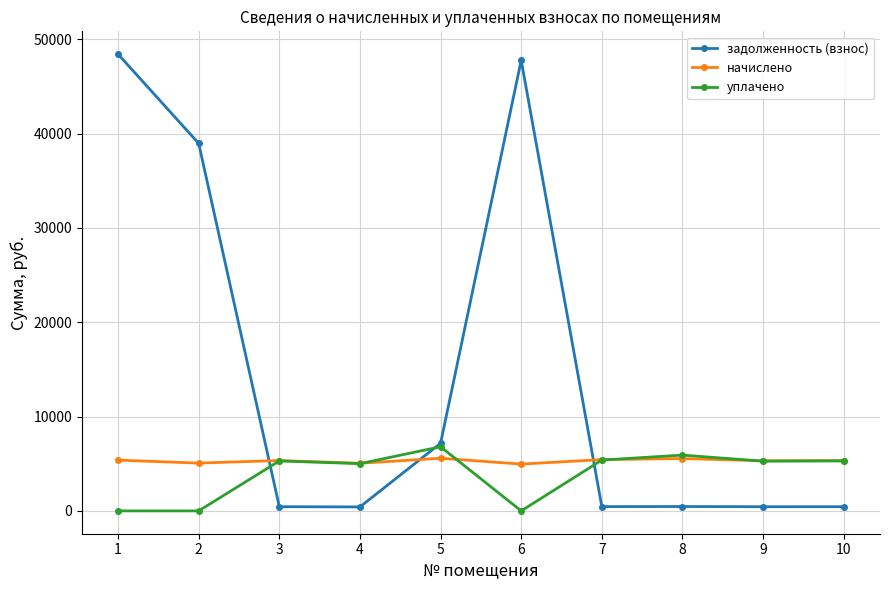

What is the total value across all series at 2?

44028.6